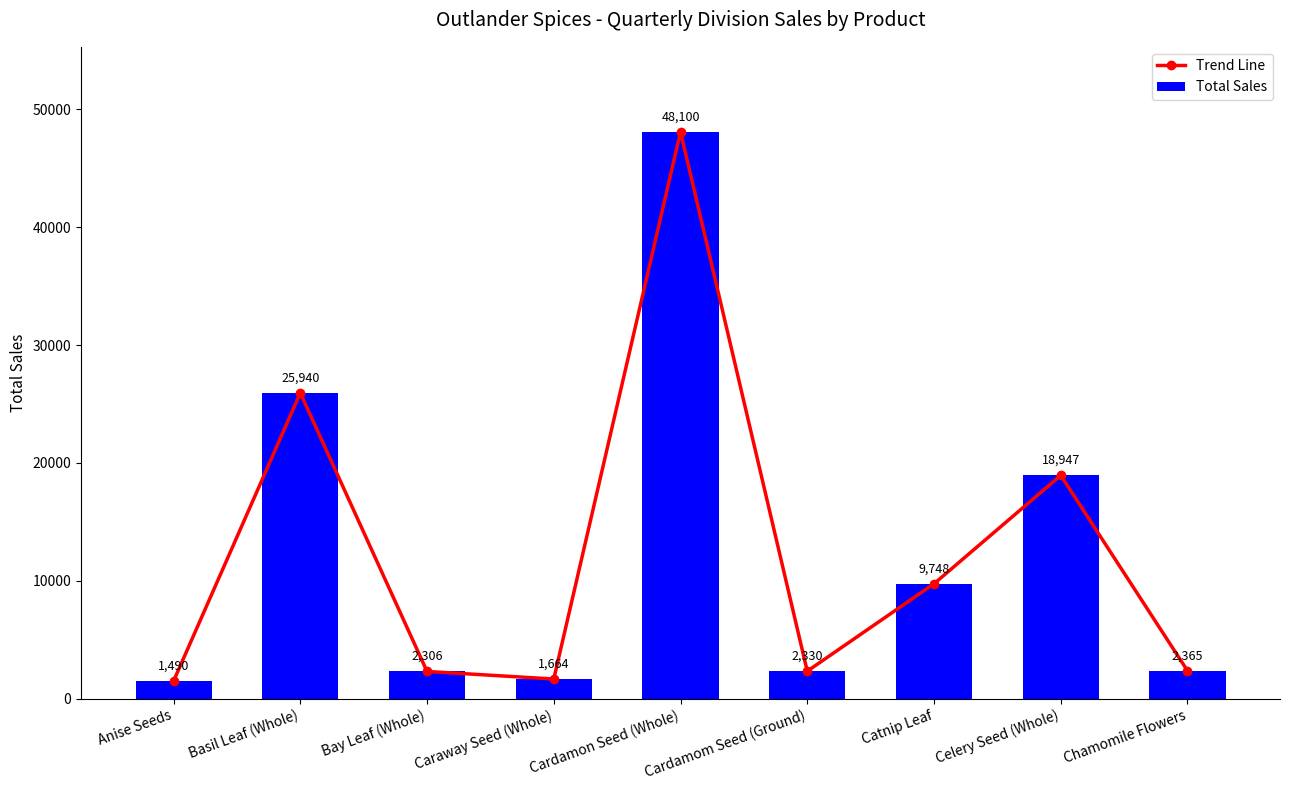

At which label does Trend Line first exceed 2365?

Basil Leaf (Whole)